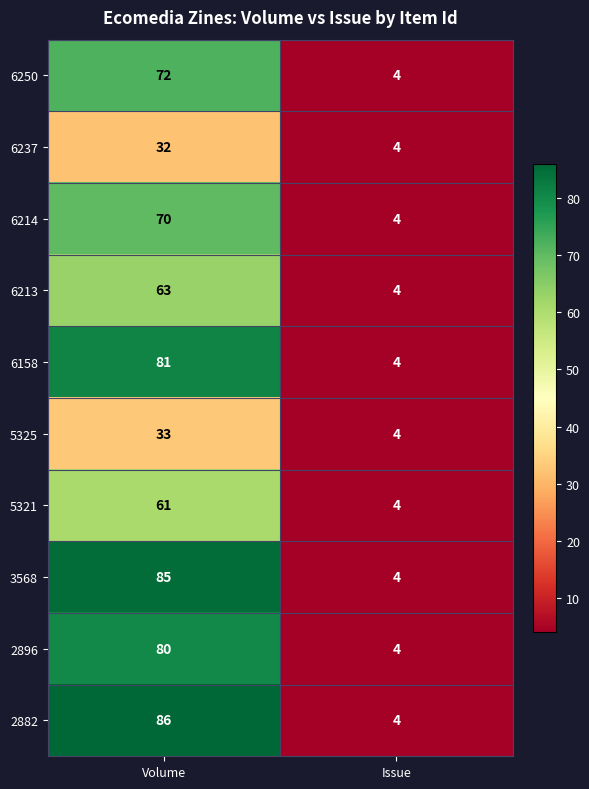

Read the 3568 value at Volume, to the nearest 5.

85